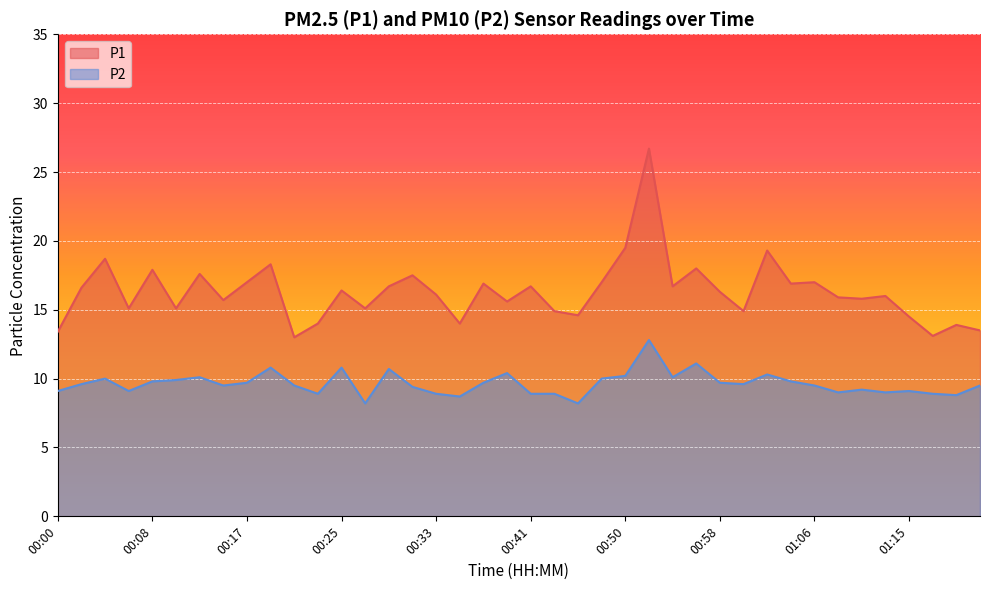

List the labels in order of P2 value, largest first.

00:52, 00:56, 00:19, 00:25, 00:29, 00:39, 01:02, 00:50, 00:12, 00:54, 00:04, 00:47, 00:10, 00:08, 01:04, 00:17, 00:37, 00:58, 00:02, 01:00, 00:15, 00:21, 01:06, 01:21, 00:31, 01:11, 00:00, 00:06, 01:15, 01:09, 01:13, 00:23, 00:33, 00:41, 00:43, 01:17, 01:19, 00:35, 00:27, 00:45